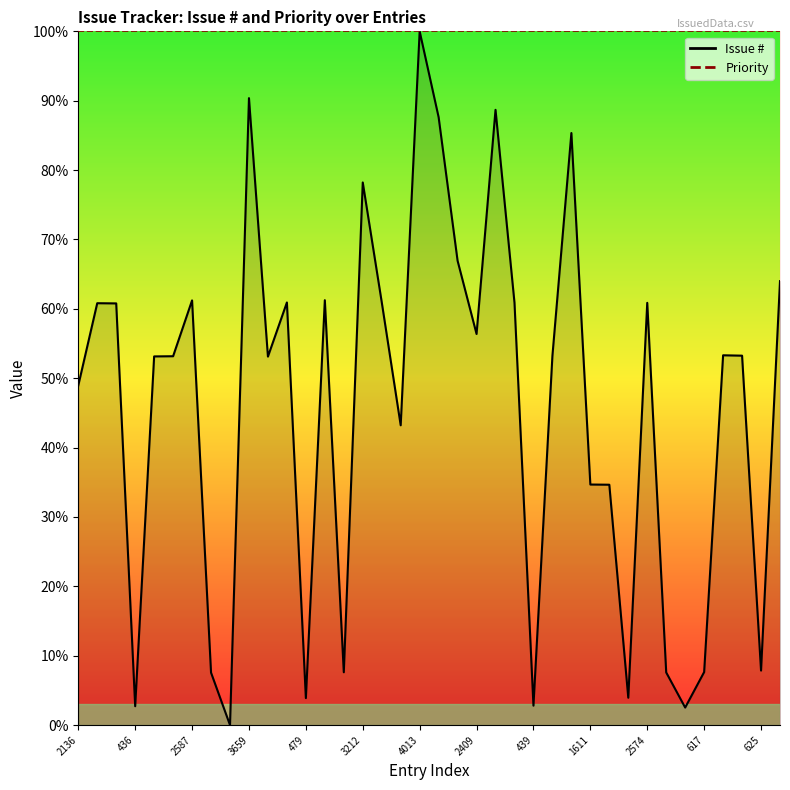

Approximately how many times larger is the value at 2689 compared to 2578?

1.0